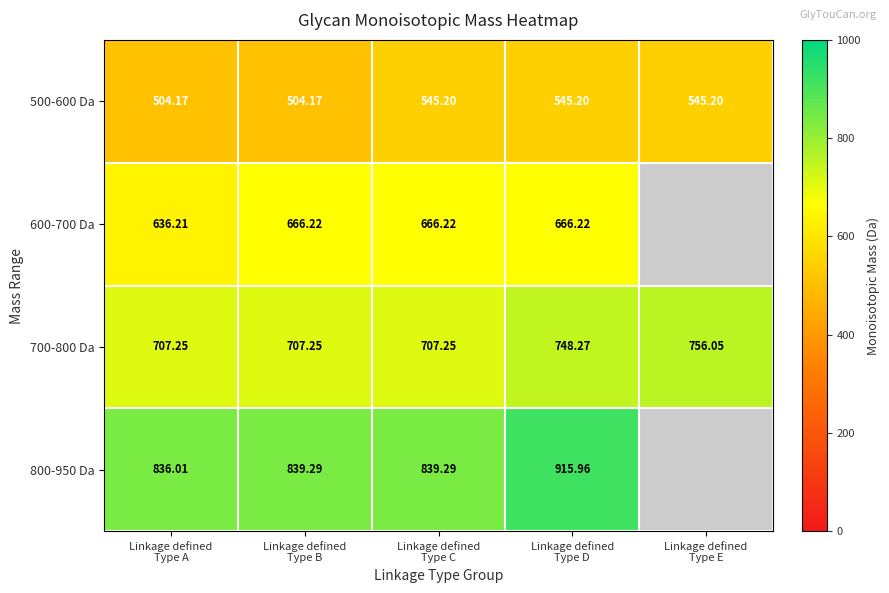

At which label does 600-700 Da reach its peak?

Linkage defined Type B